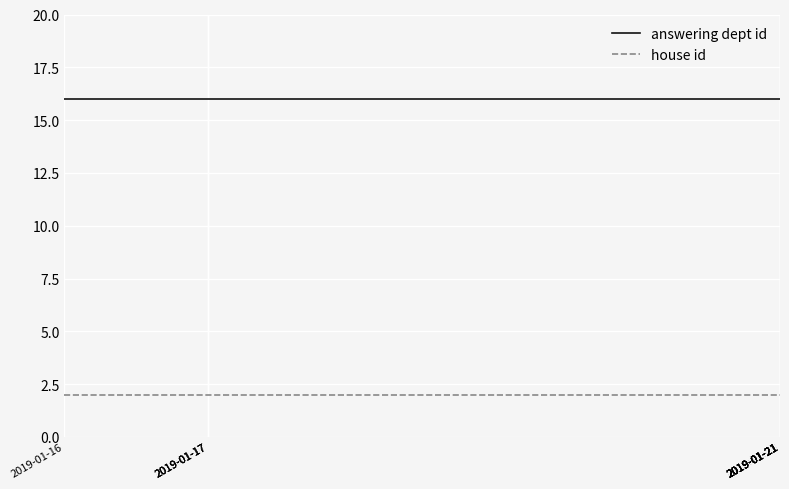

What are all the series names shown in the legend?

answering dept id, house id